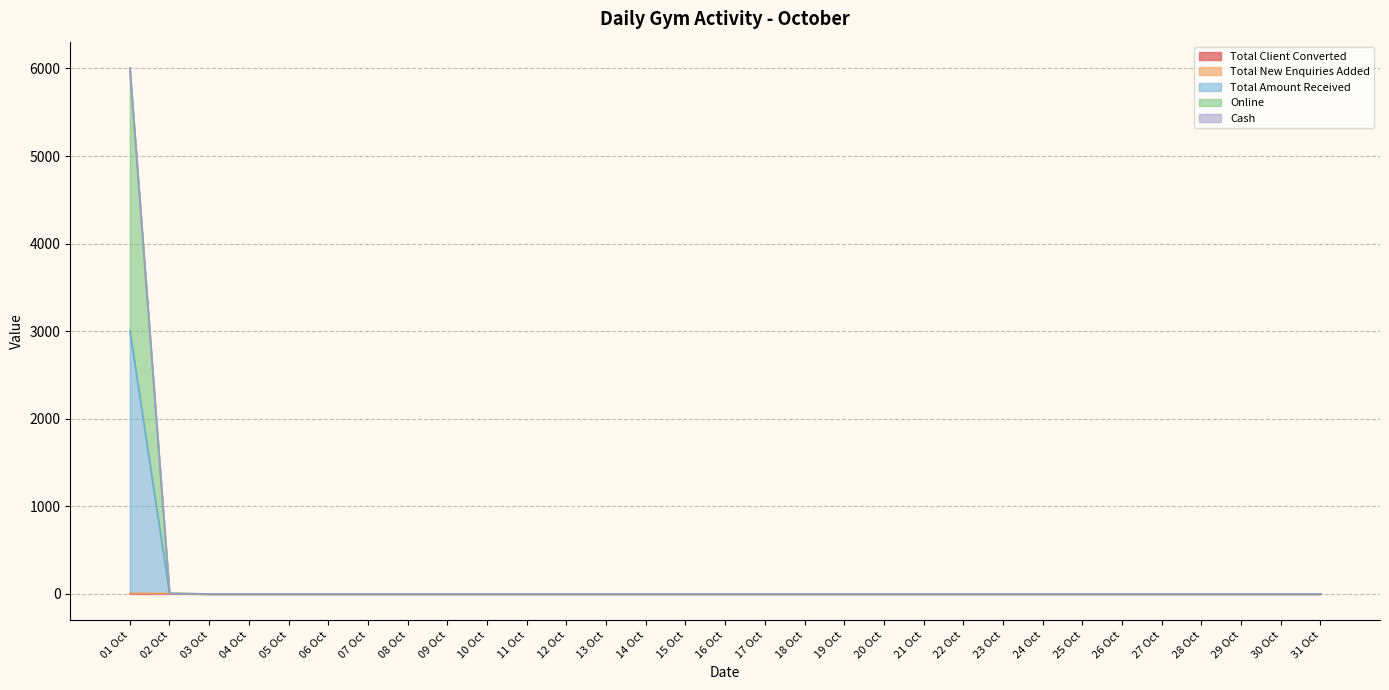

At how many categories does at least one series exceed 2396?

1